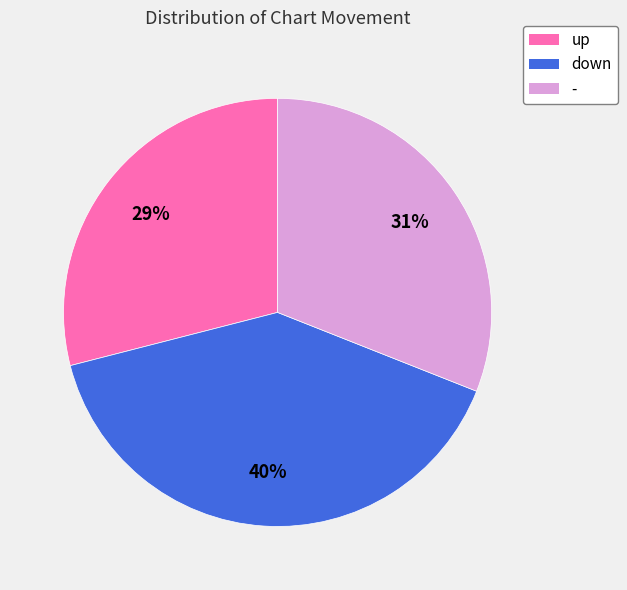

Which slice is the largest?

down